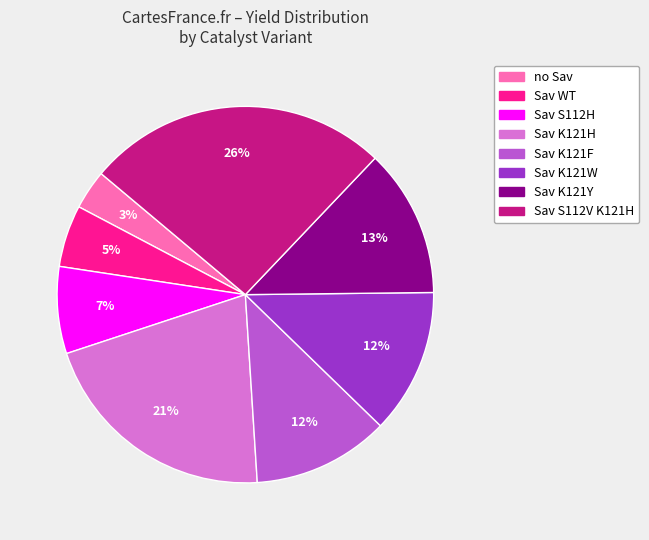

Is Sav K121W the majority of the pie?

No